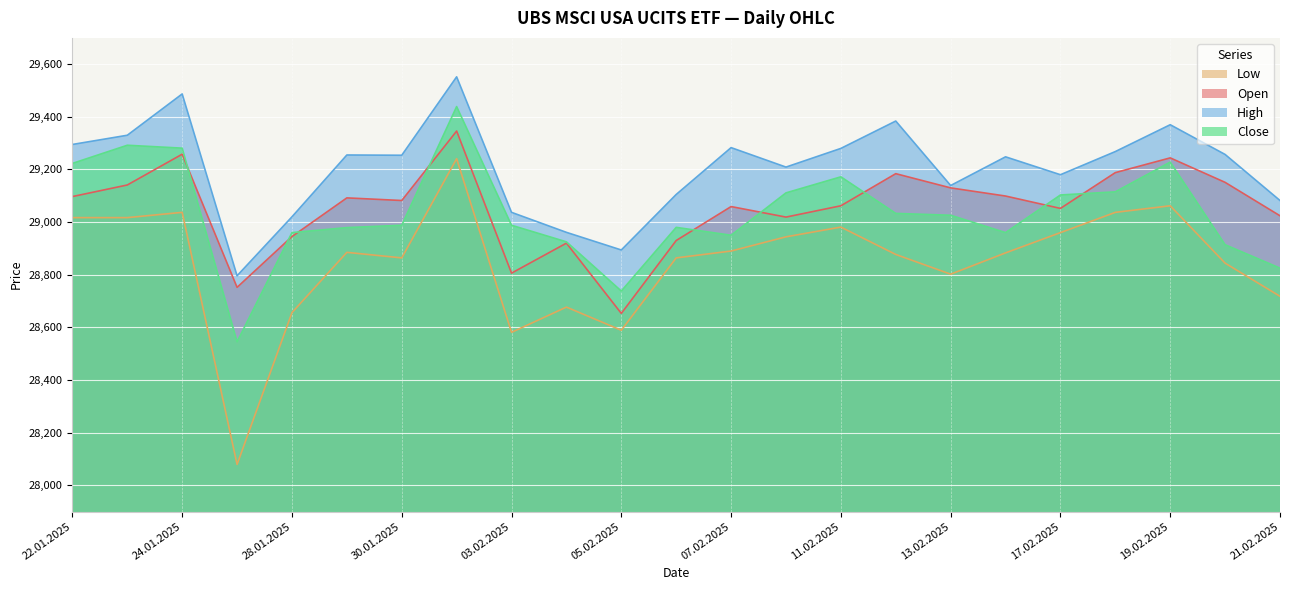

Read the Open value at 10.02.2025, to the nearest 10.

29020